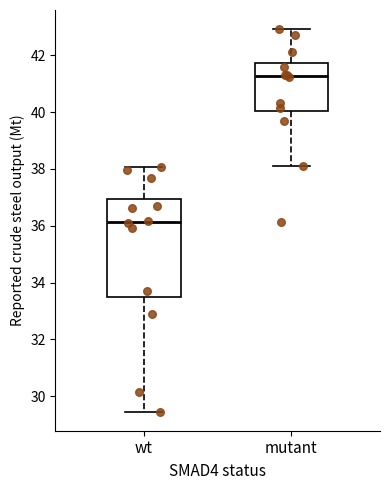

Comparing the boxes themselves (not the whiskers), which one is the tallest?

wt